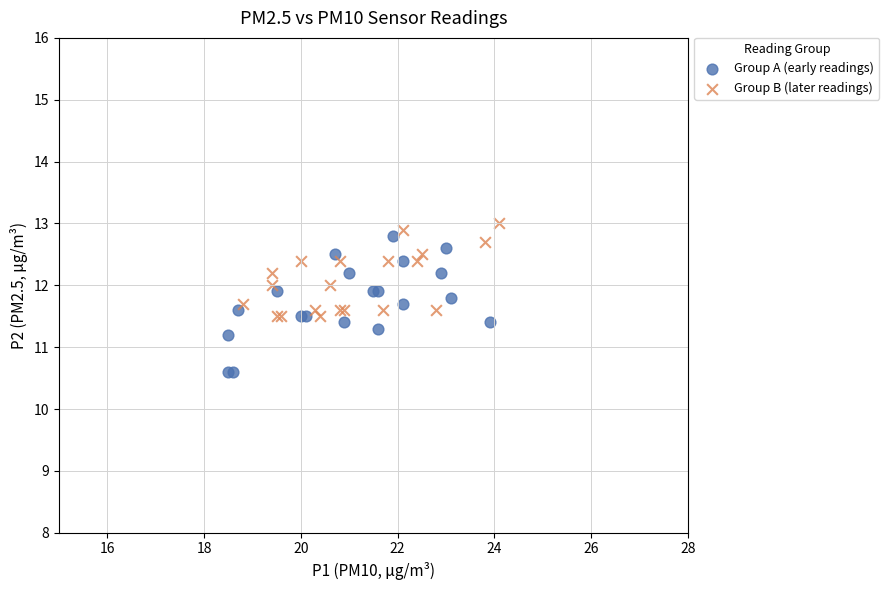

Which series reaches the minimum Y coordinate?

Group A (early readings)